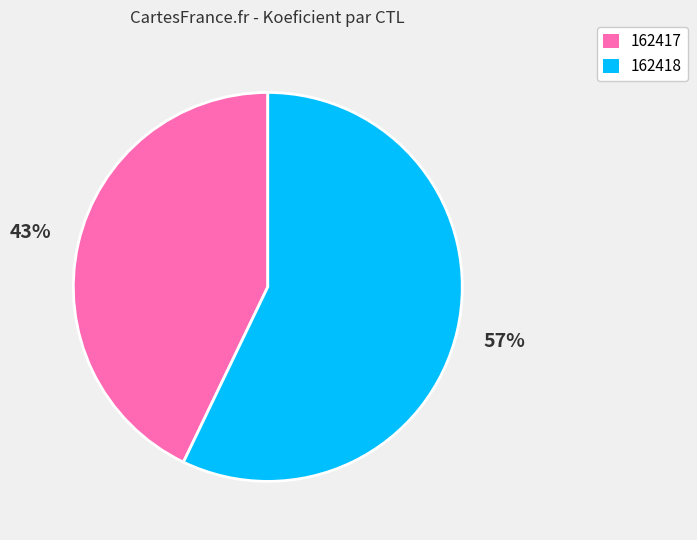

To the nearest percent, what is the difference between the largest and smallest slice percentages?

14%